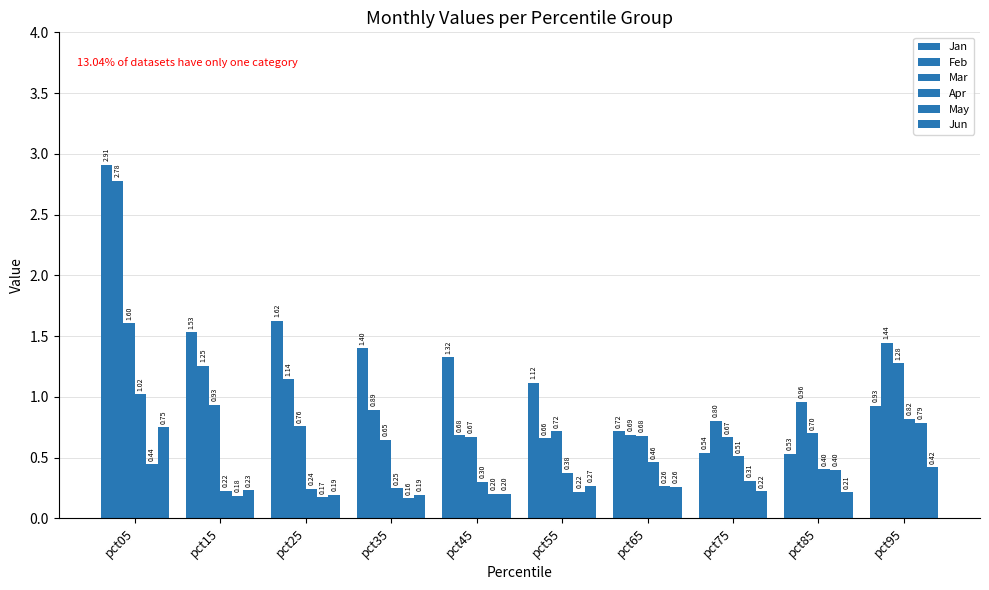

Does the chart contain stacked bars?

No